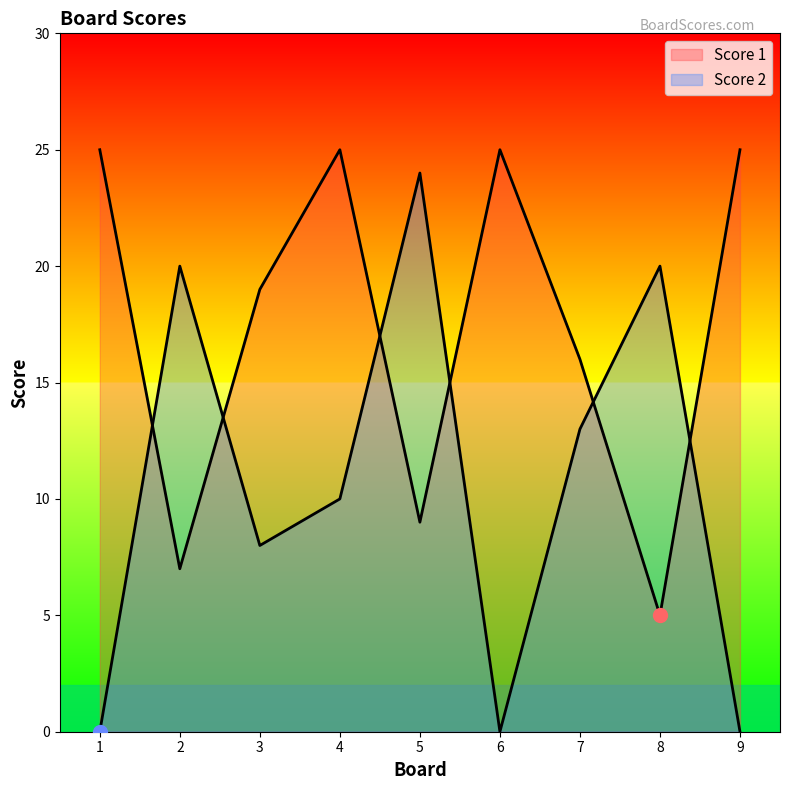

How many lines are shown in the chart?

2